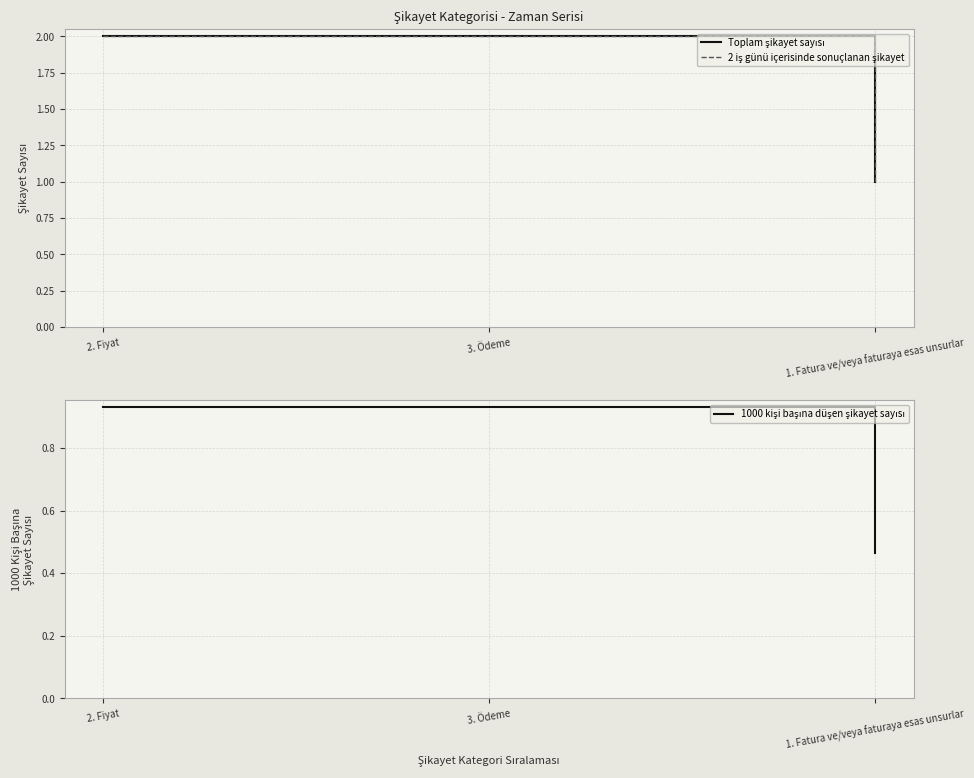

Is it true that Toplam şikayet sayısı equals 2.0 at 3. Ödeme?

True